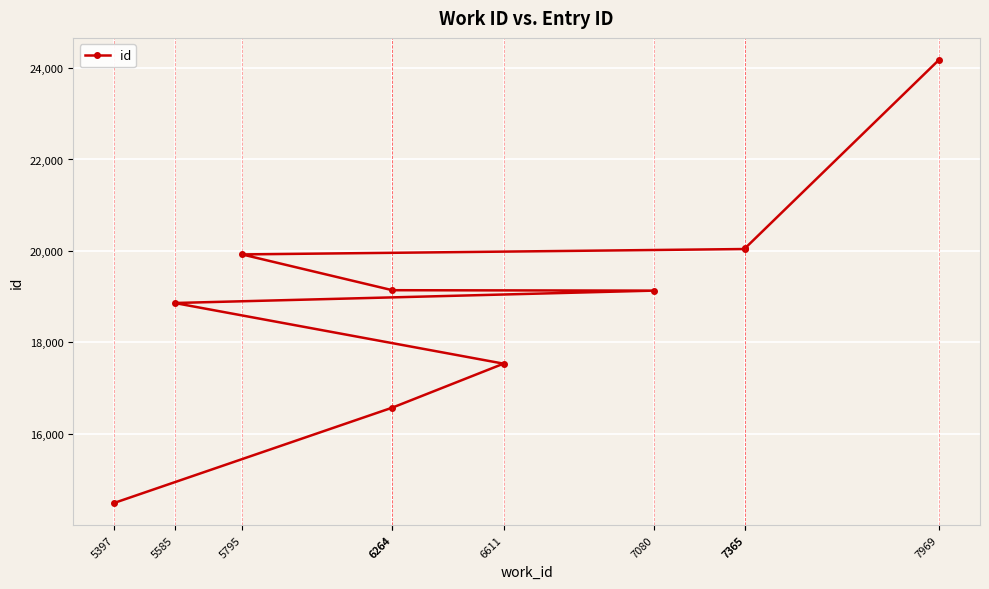

What is the value of the 10th point from the left?

24176